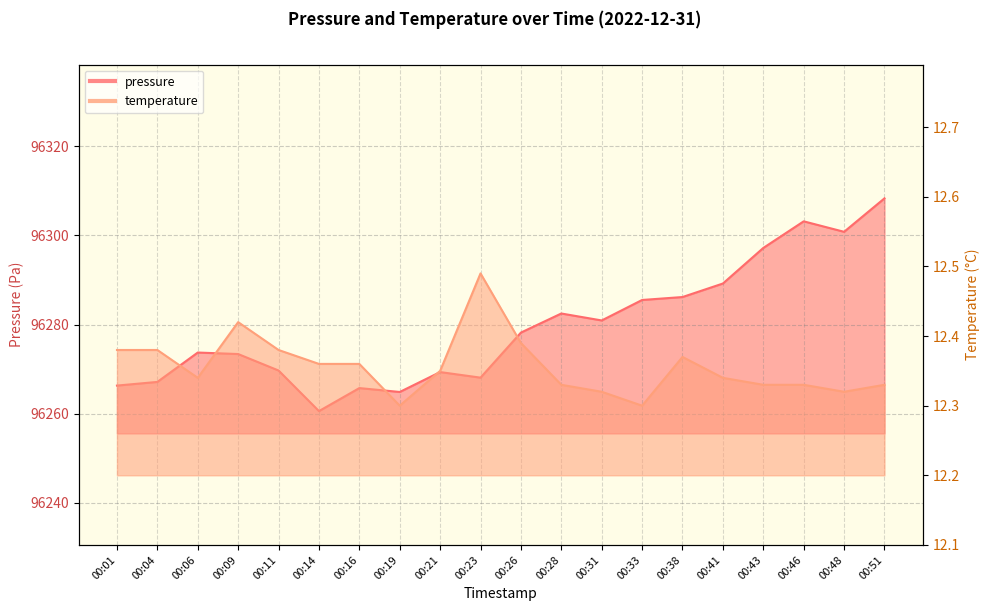

True or false: pressure and temperature intersect in this chart.

False